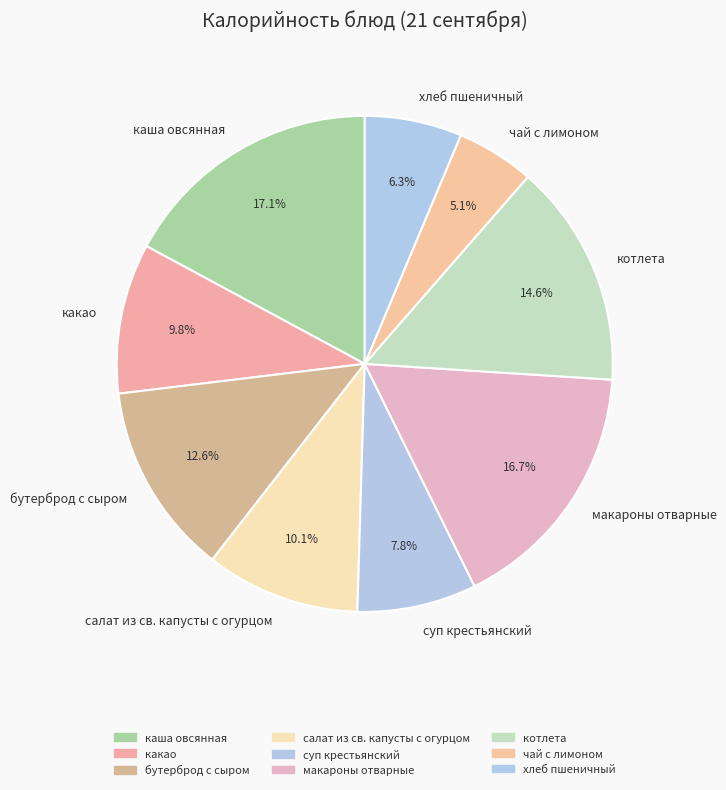

To the nearest percent, what is the difference between the largest and smallest slice percentages?

12%